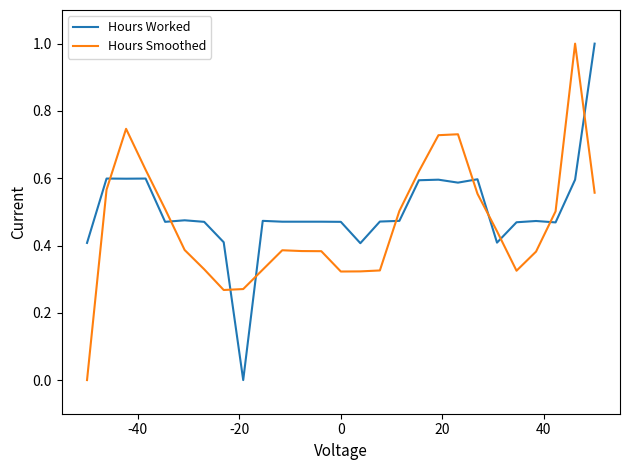

How many intersections are there between Hours Worked and Hours Smoothed?

10